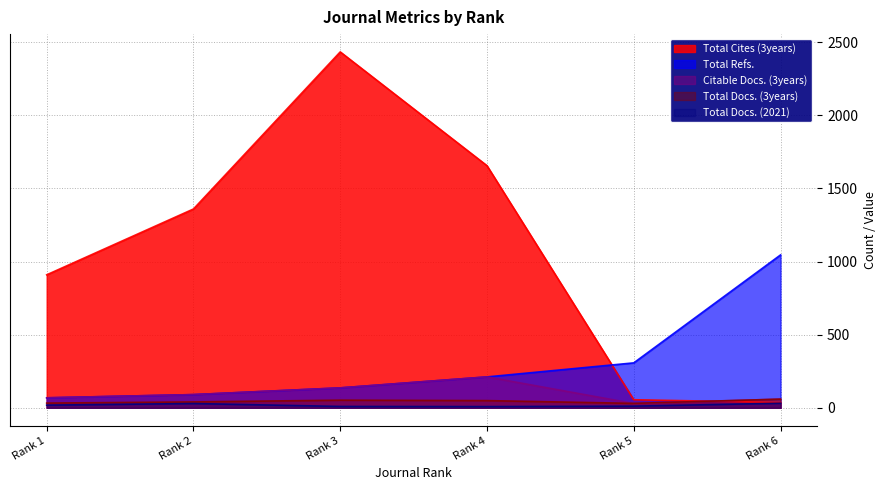

The Total Docs. (3years) series shows 52 at Rank 3. True or false?

True